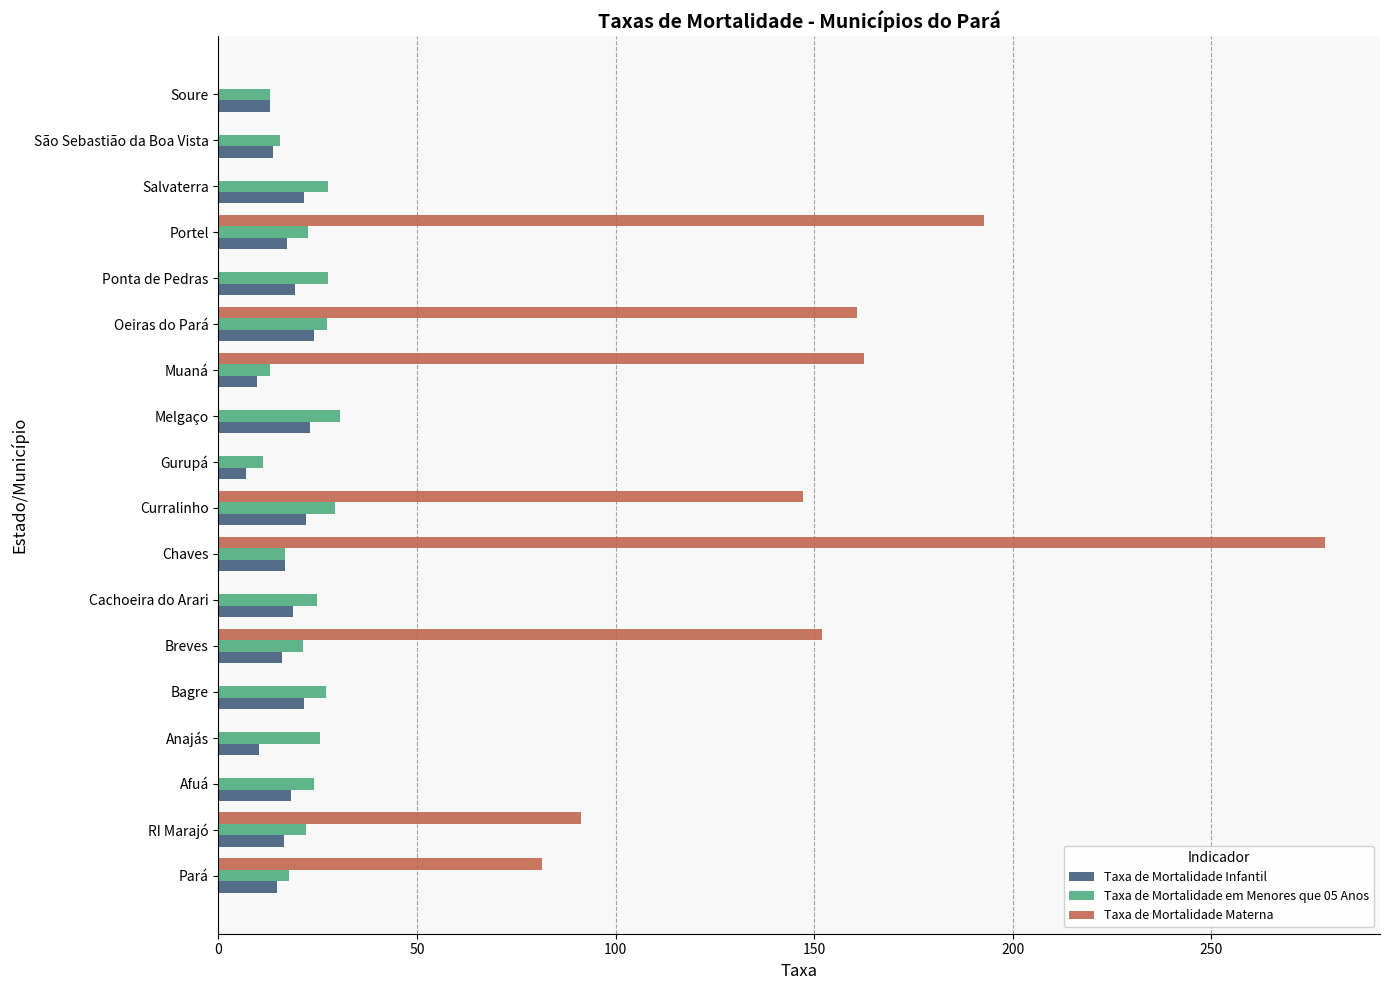

Which category has the highest value across all series?

Chaves